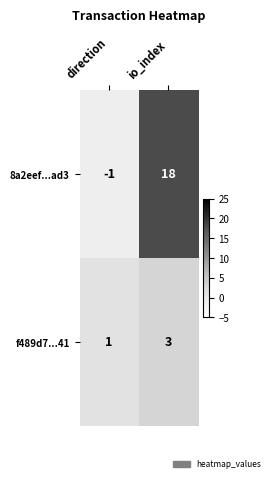

What is the difference between the highest and lowest values at io_index?

15